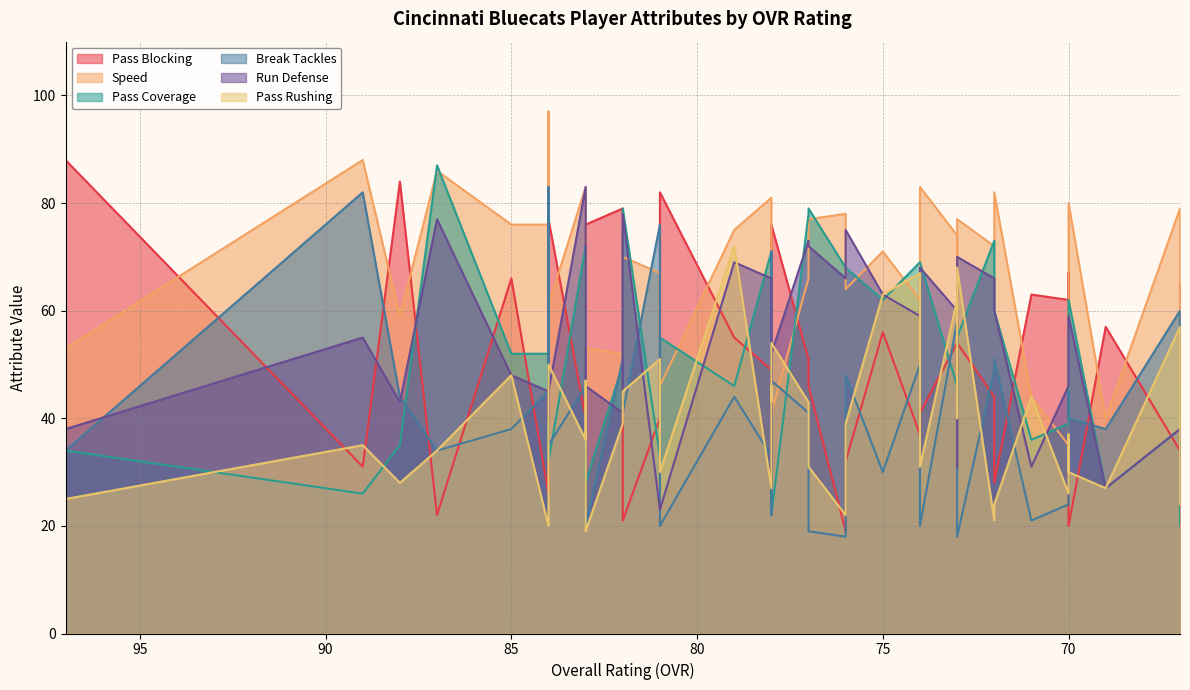

What is the difference between the highest and lowest values at 12?

40